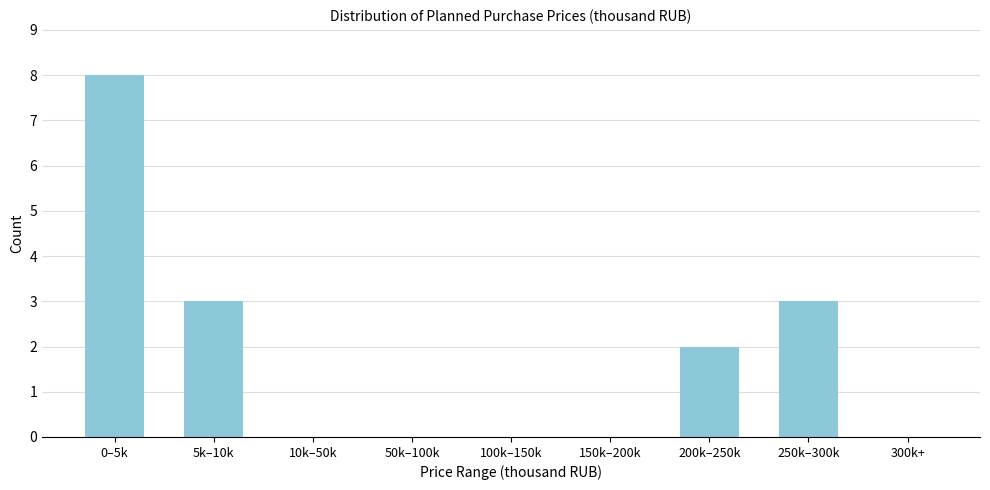

Reading left to right, extract all data points from this chart.

0–5k=8	5k–10k=3	10k–50k=0	50k–100k=0	100k–150k=0	150k–200k=0	200k–250k=2	250k–300k=3	300k+=0